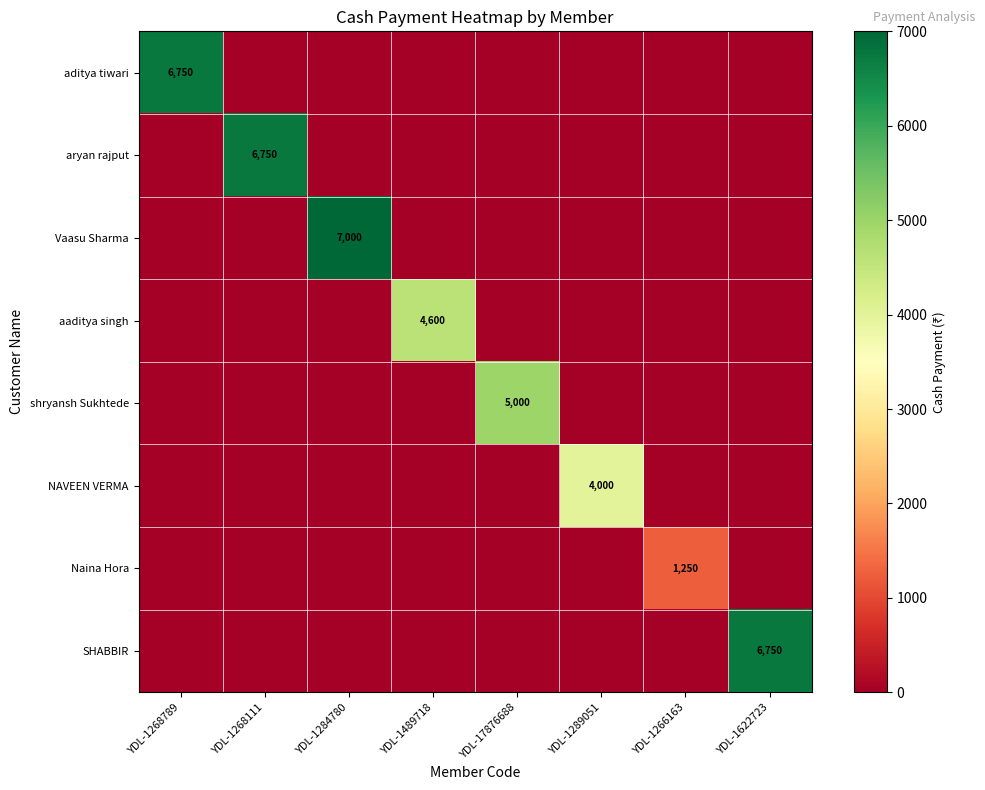

True or false: aaditya singh has a value of 4600 at YDL-1489718.

True